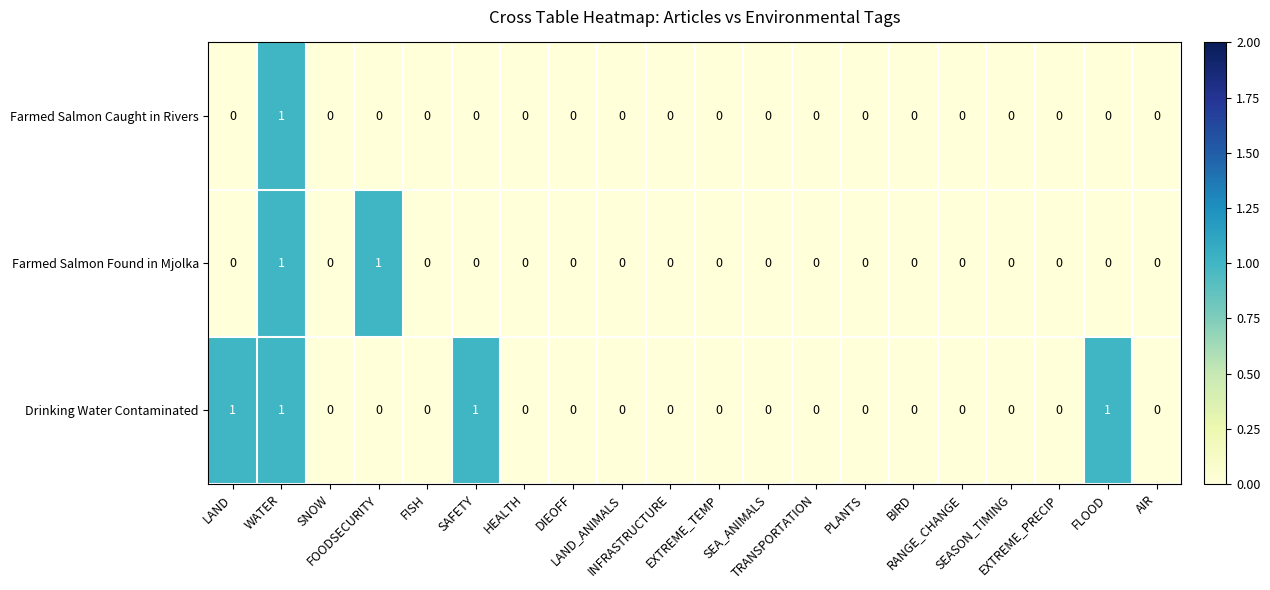

List the series in order of their overall mean, lowest first.

Farmed Salmon Caught in Rivers, Farmed Salmon Found in Mjolka, Drinking Water Contaminated